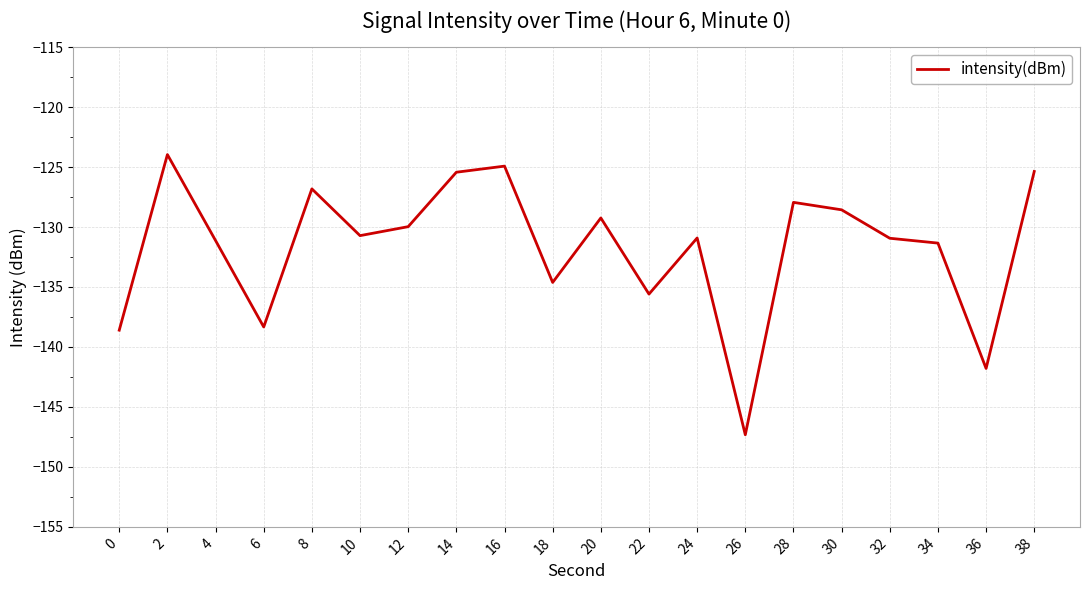

Which has a higher value, 4 or 36?

4